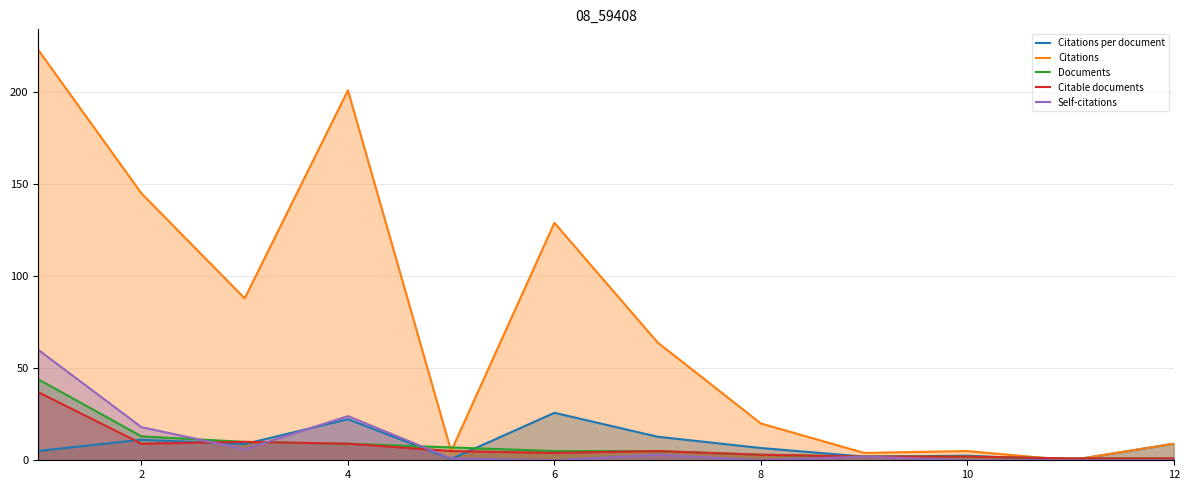

The value of Documents at 2 is 13.0. True or false?

True